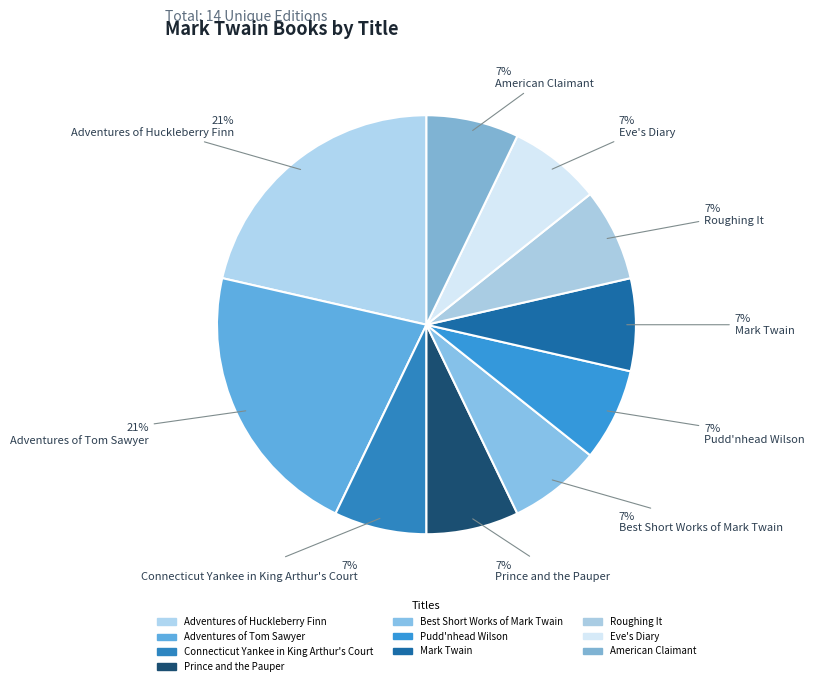

How many segments does this pie chart have?

10